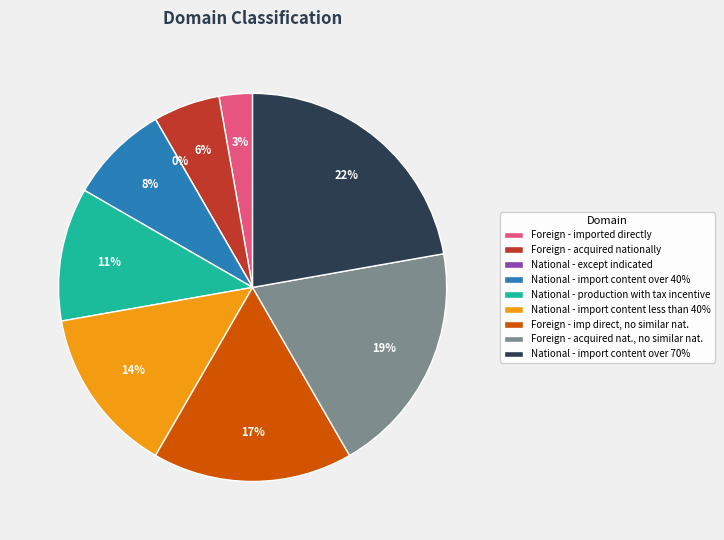

Approximately how many times larger is the value at National - production with tax incentive compared to National - import content over 40%?

1.3